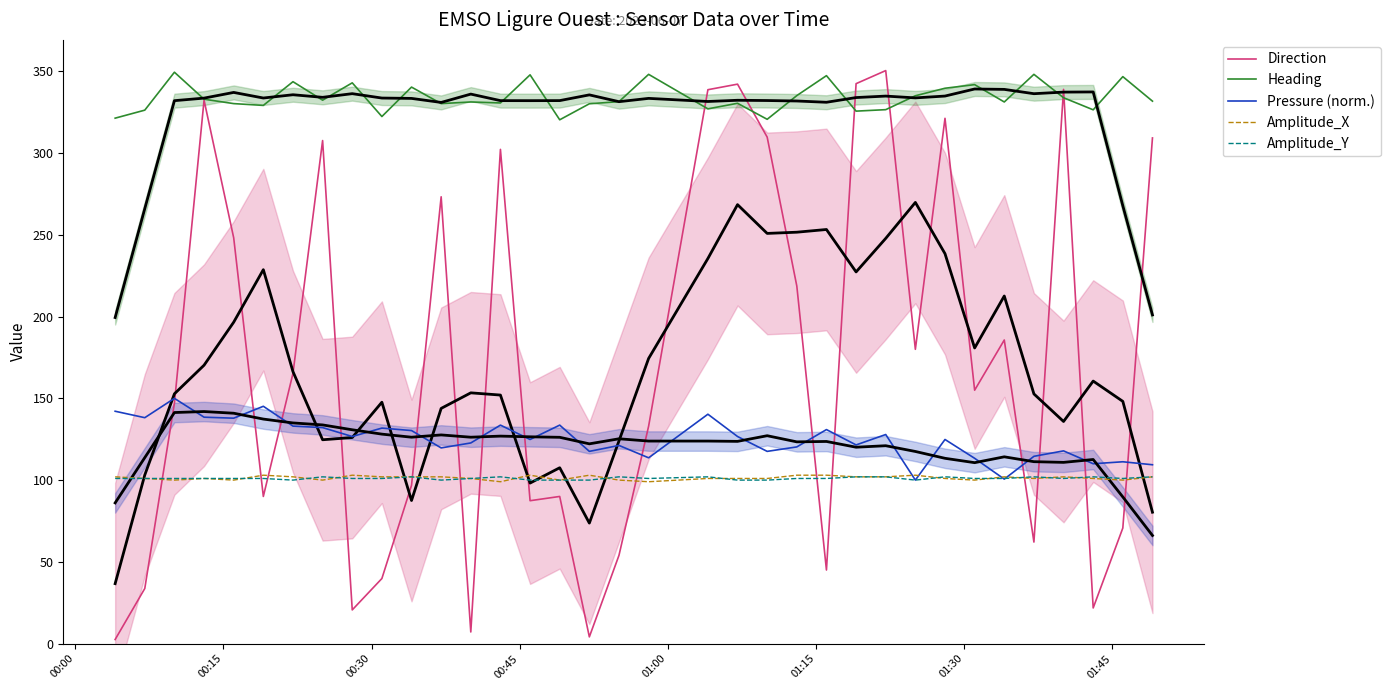

True or false: Direction and Pressure (norm.) cross at least once.

True